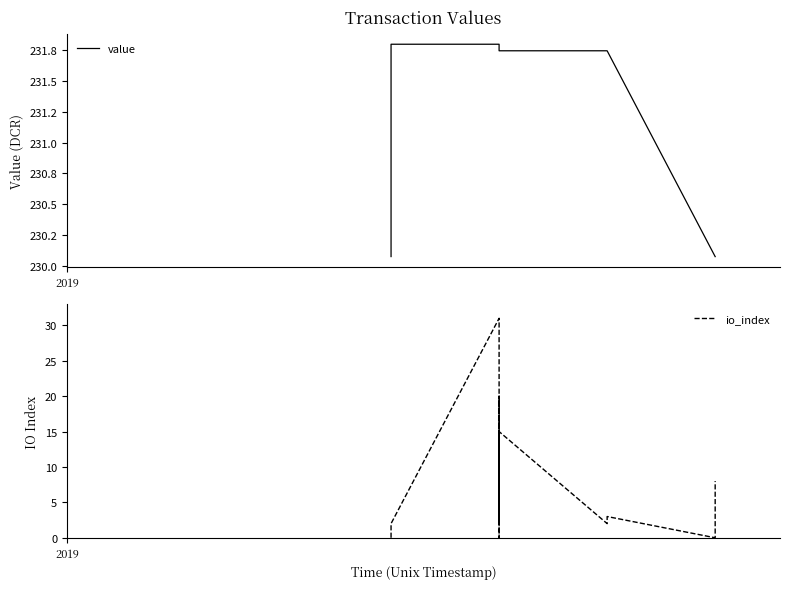

Is it true that io_index equals 3.0 at 6?

False